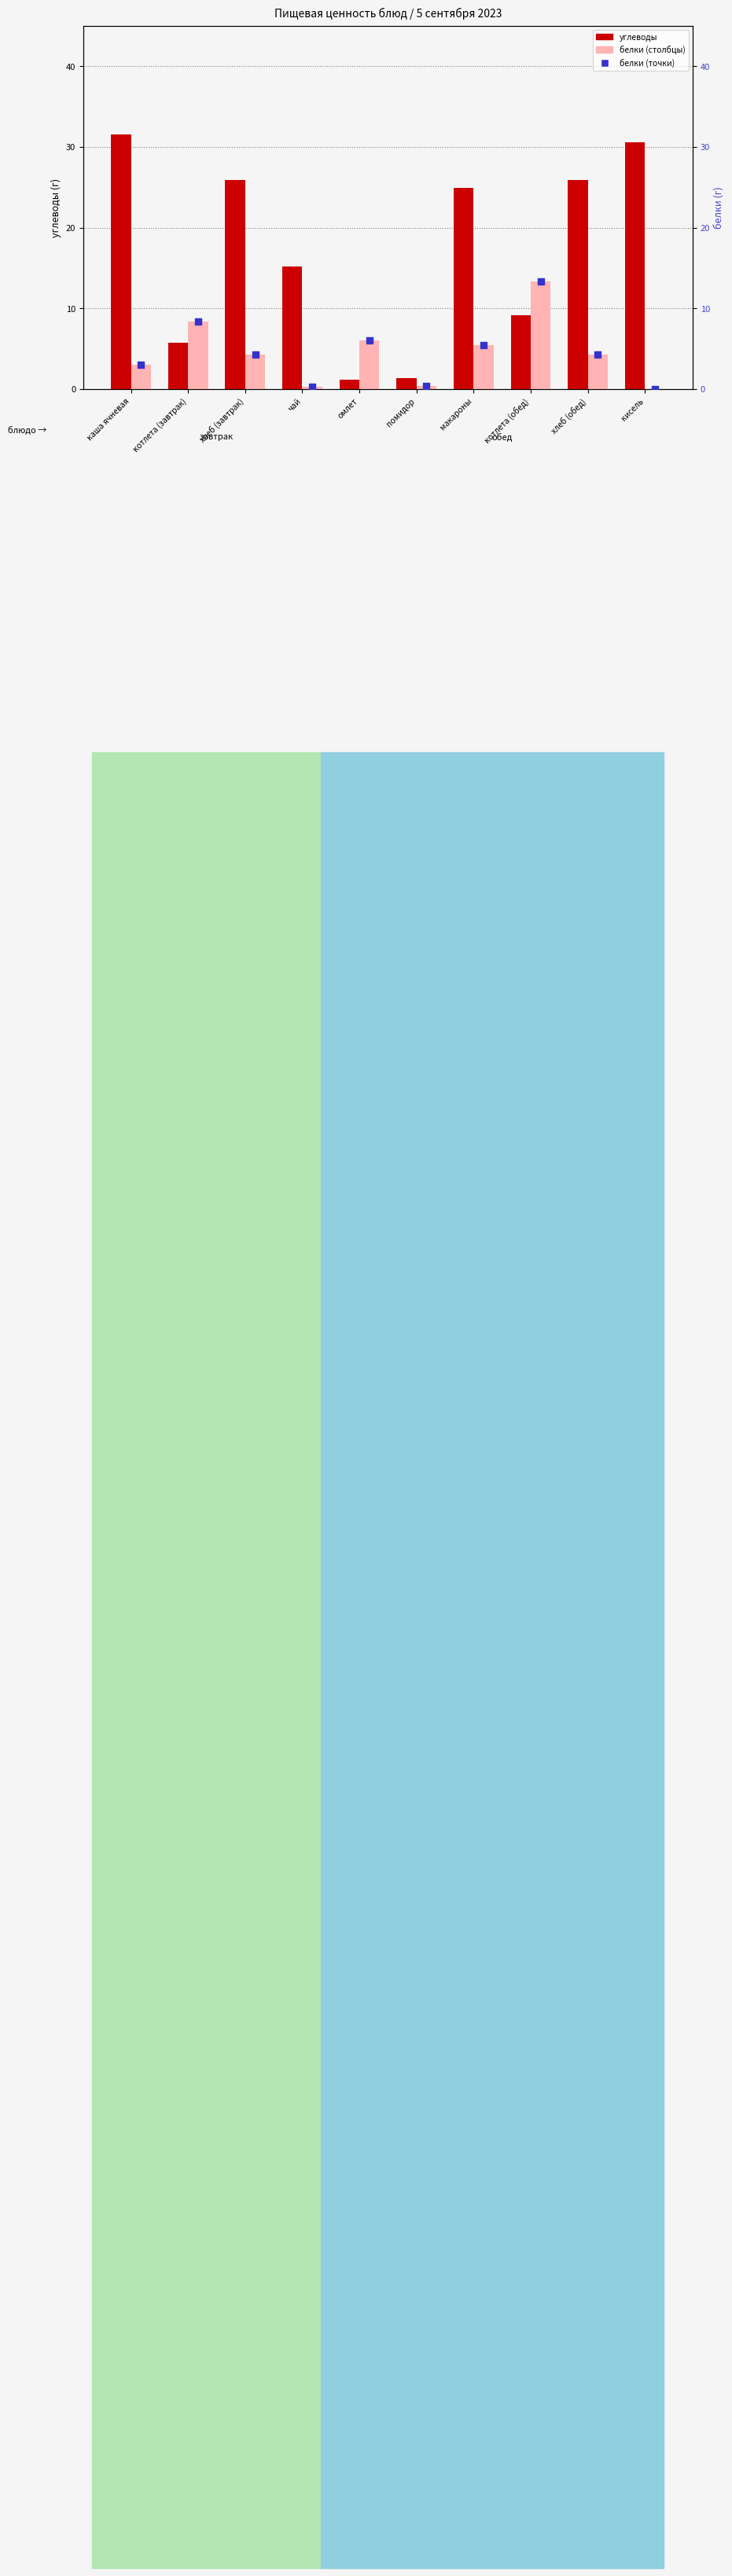

At which category is the sum across all series the highest?

каша ячневая